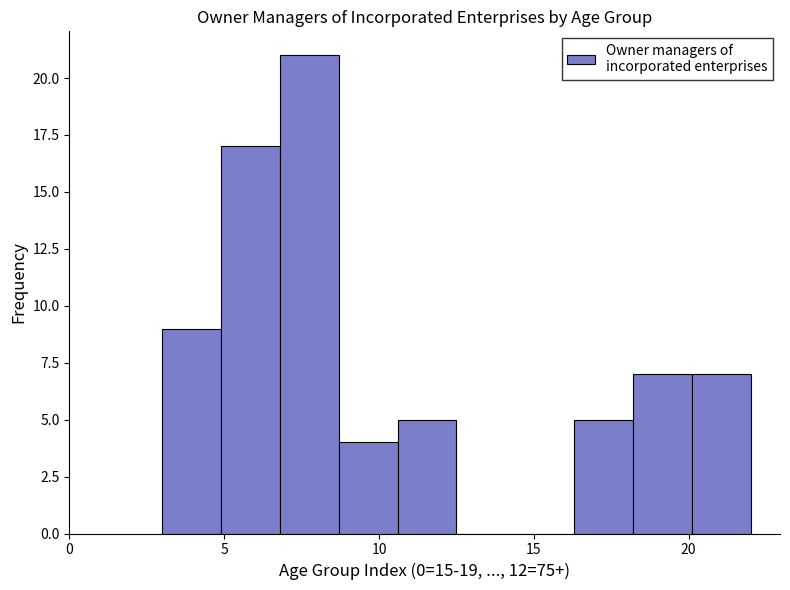

Around what value on the x-axis is the tallest bar? Give the approximate position of its centre, as read against the axis.

8.0